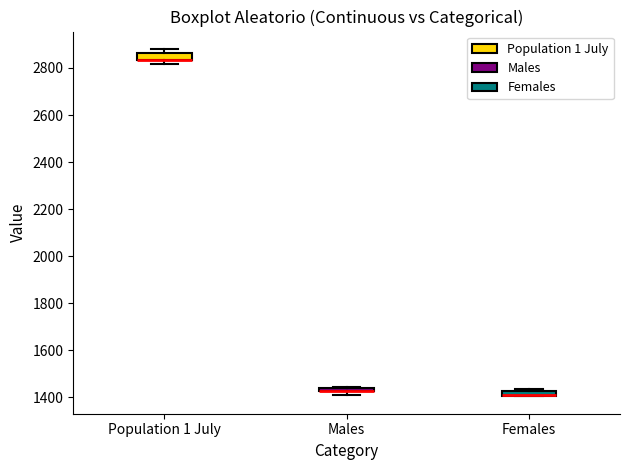

Where is the lower edge of the box for Females on the y-axis? The values are not printed on the chart, so give them approximately, as read against the axis.

1400